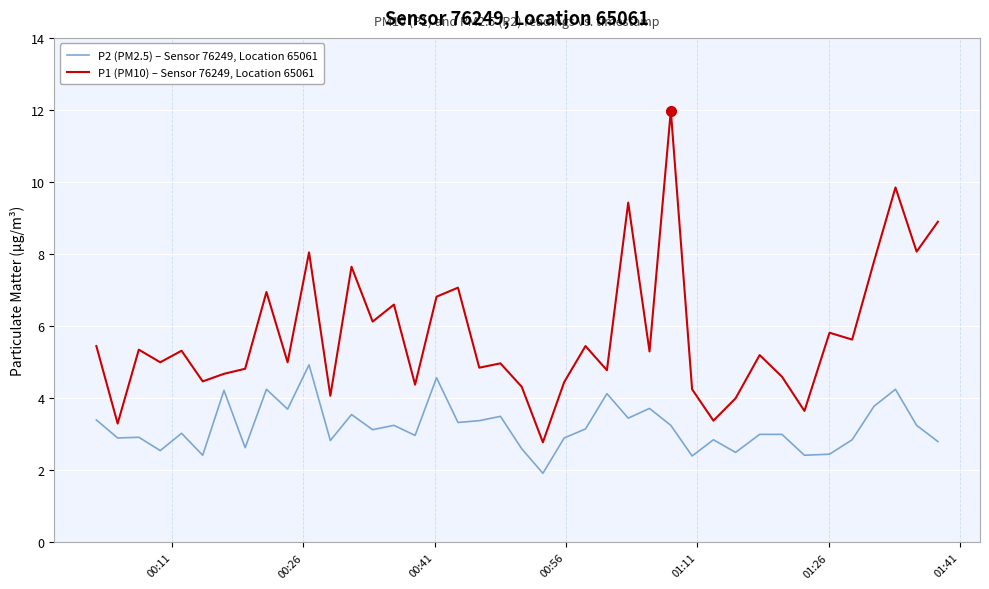

List the series in order of their overall mean, highest first.

P1 (PM10) – Sensor 76249, Location 65061, P2 (PM2.5) – Sensor 76249, Location 65061